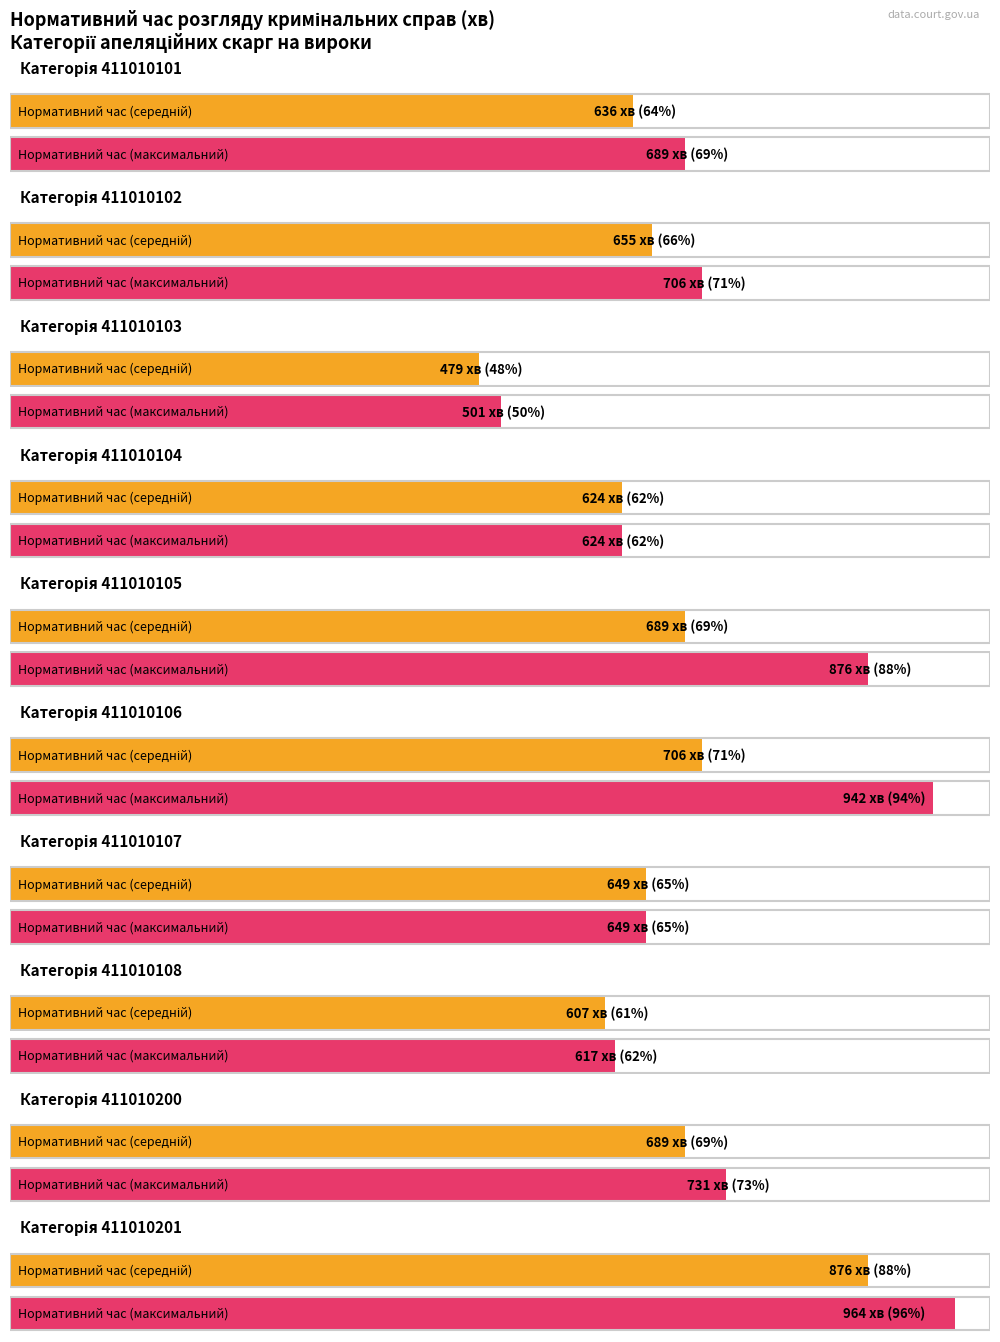

List the labels in order of Maximum utilization value, largest first.

411010201, 411010106, 411010105, 411010200, 411010102, 411010101, 411010107, 411010104, 411010108, 411010103